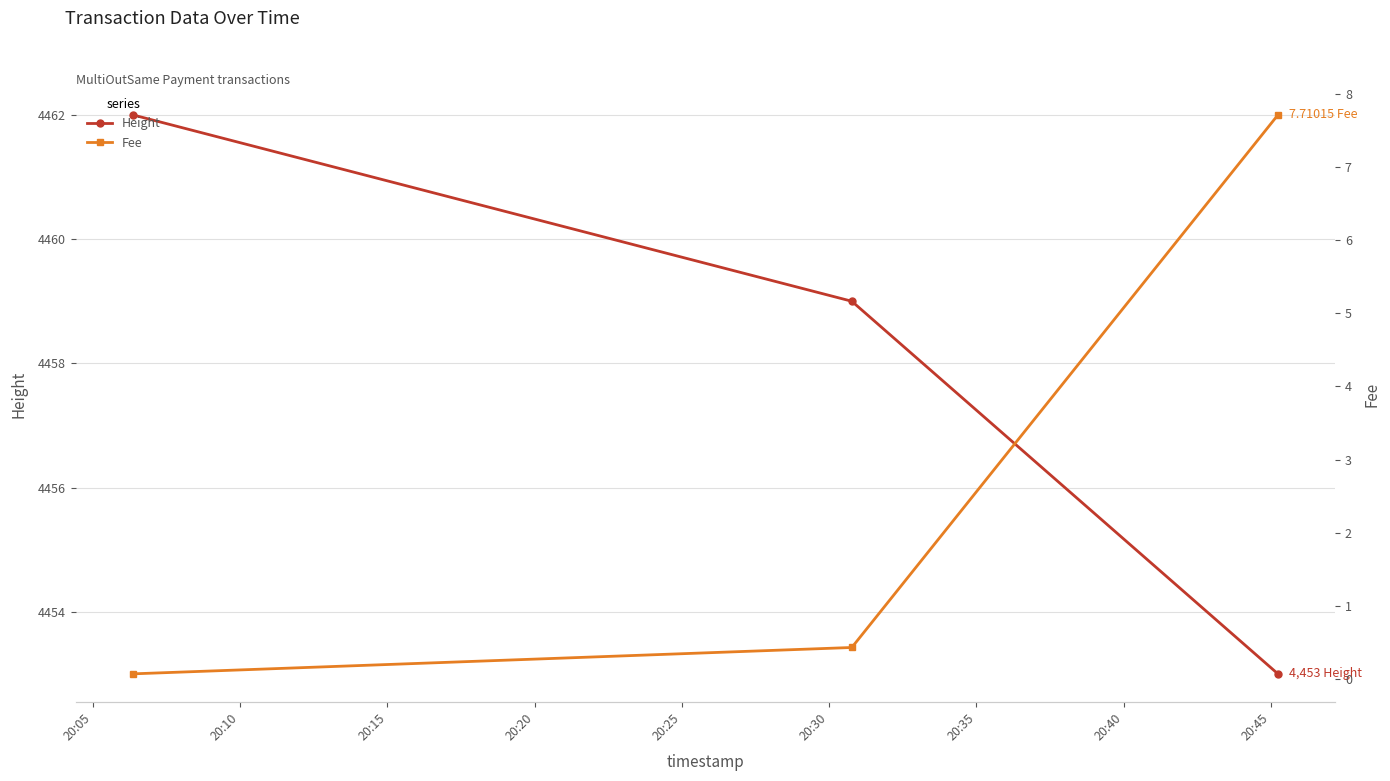

What is the highest value of the Height series?

4462